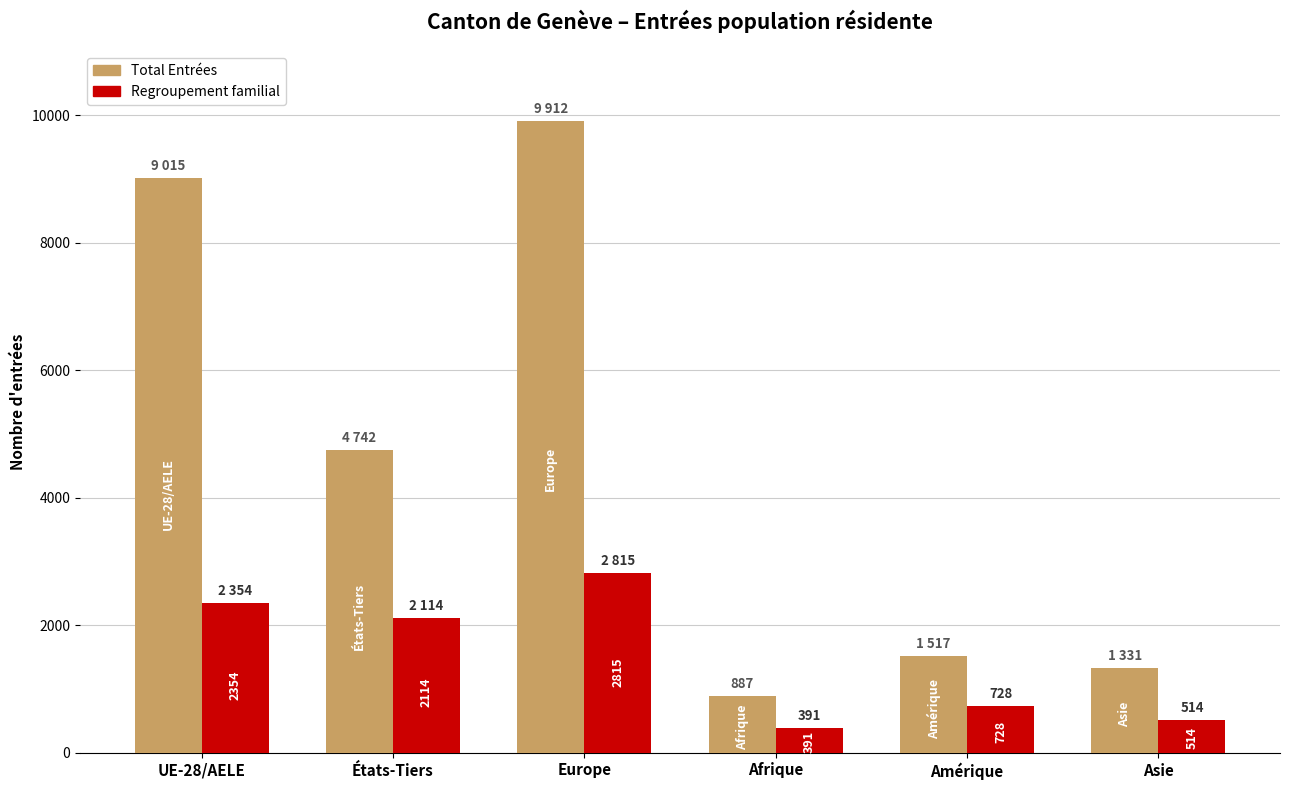

What position from the left is UE-28/AELE?

1